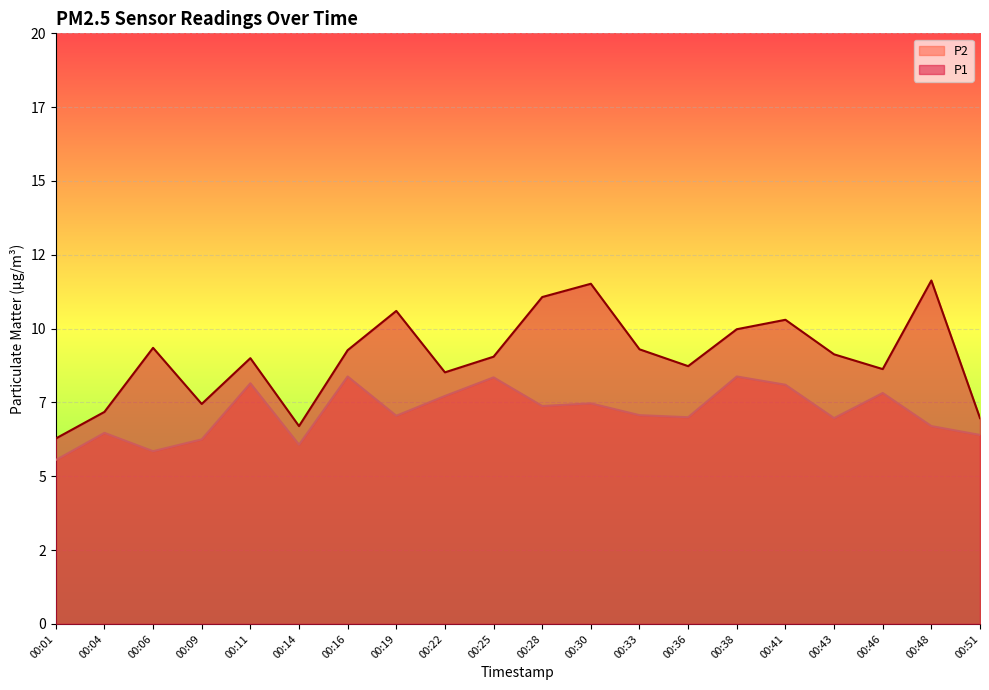

What is the difference between the second highest and second lowest values in the P1 series?

4.8